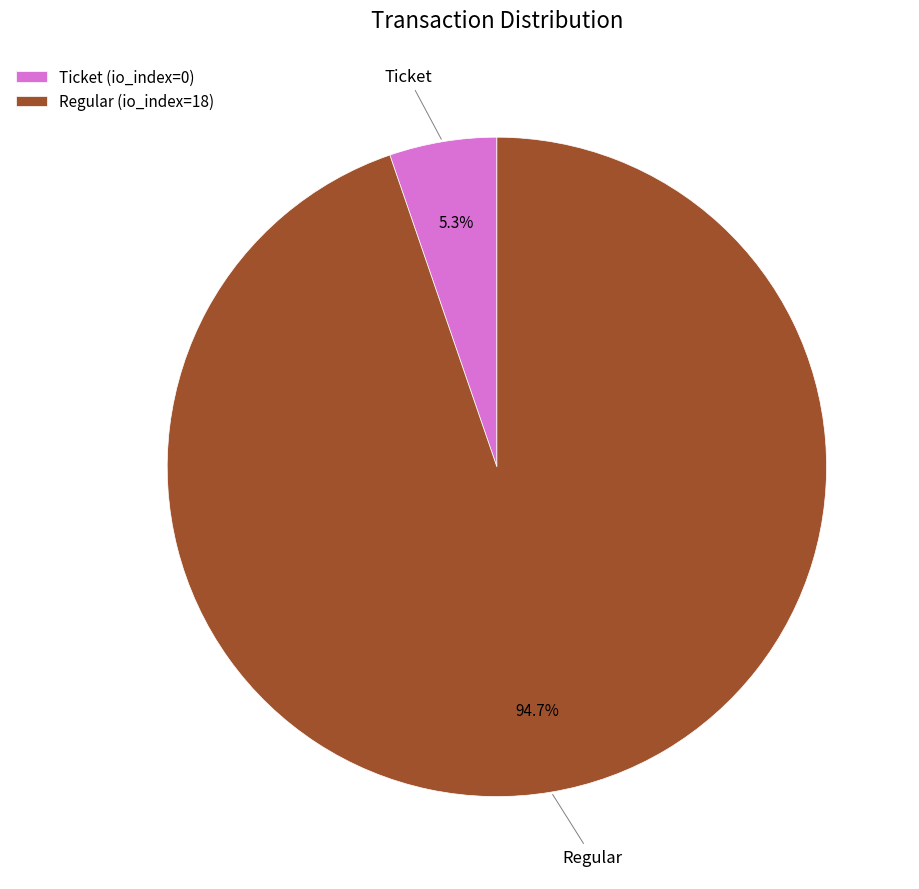

What percentage is NOT represented by Regular (io_index=18)?

5.3%